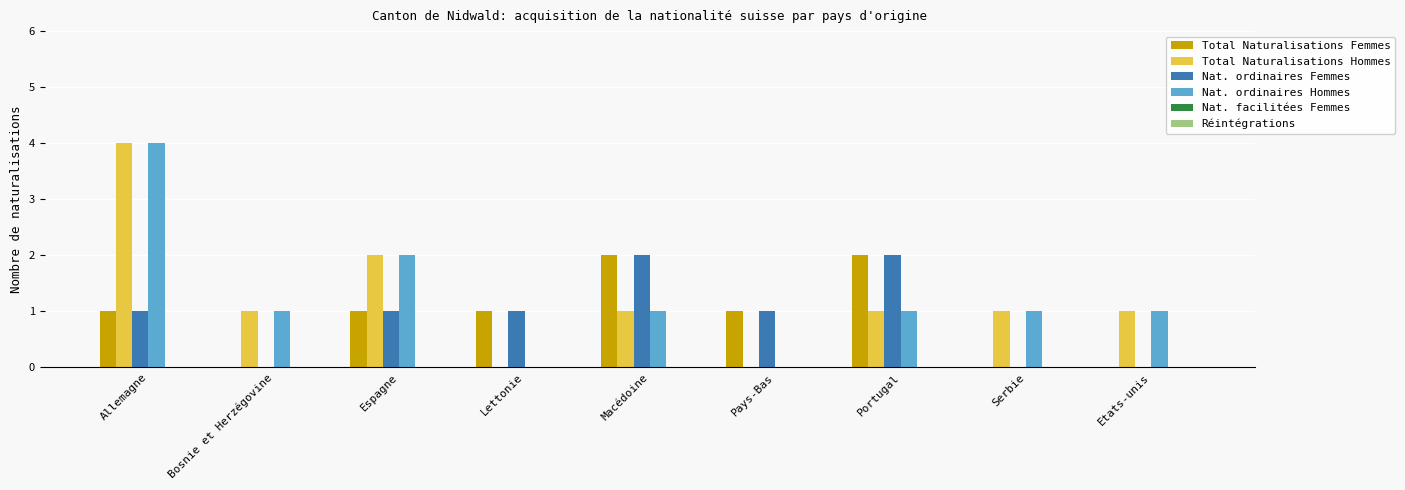

The value of Nat. ordinaires Femmes at Macédoine is 1. True or false?

False